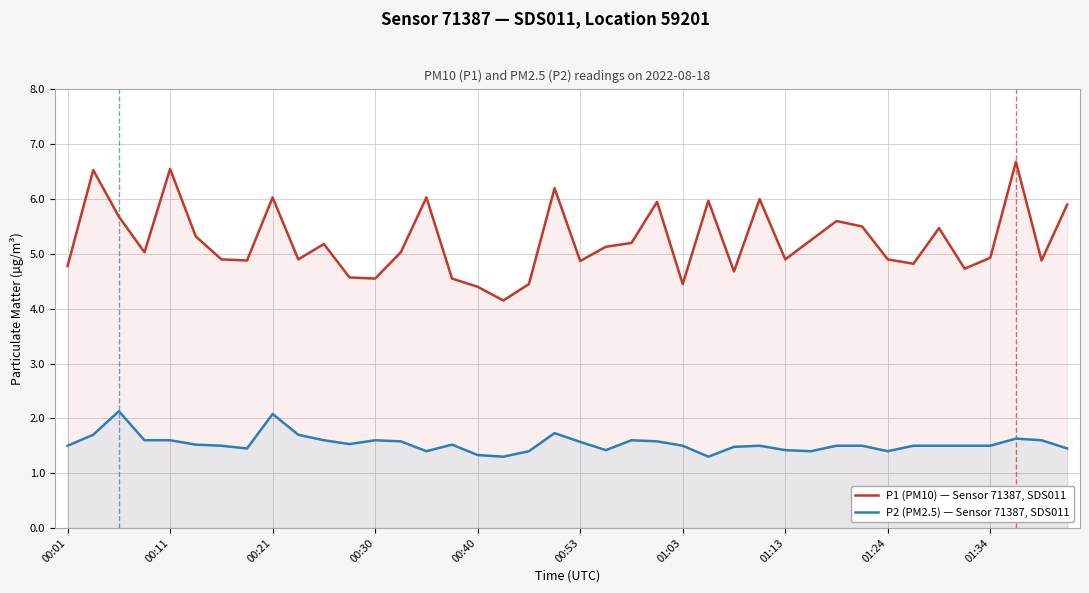

At which category is the sum across all series the highest?

37